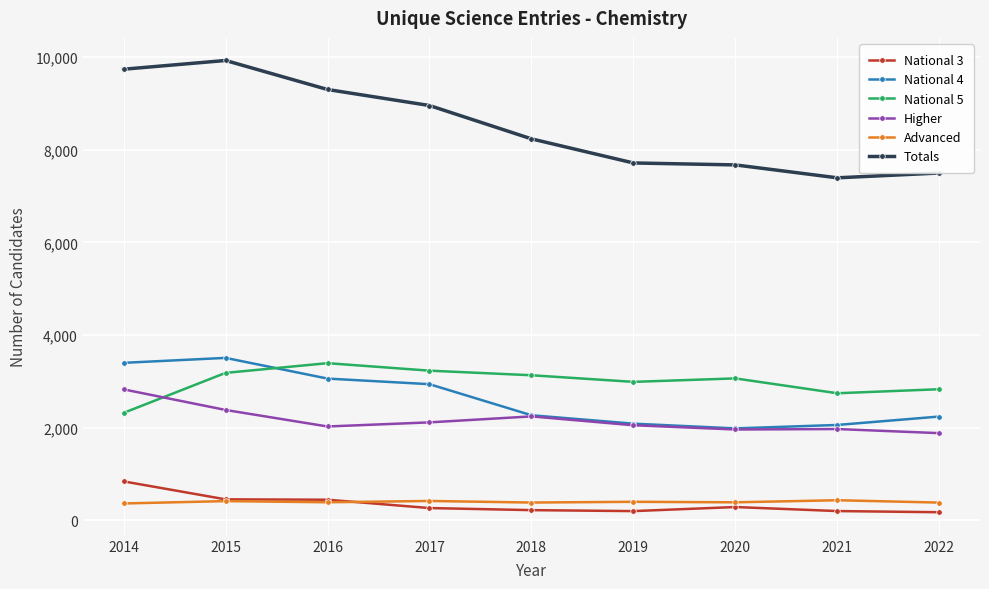

What are all the series names shown in the legend?

National 3, National 4, National 5, Higher, Advanced, Totals